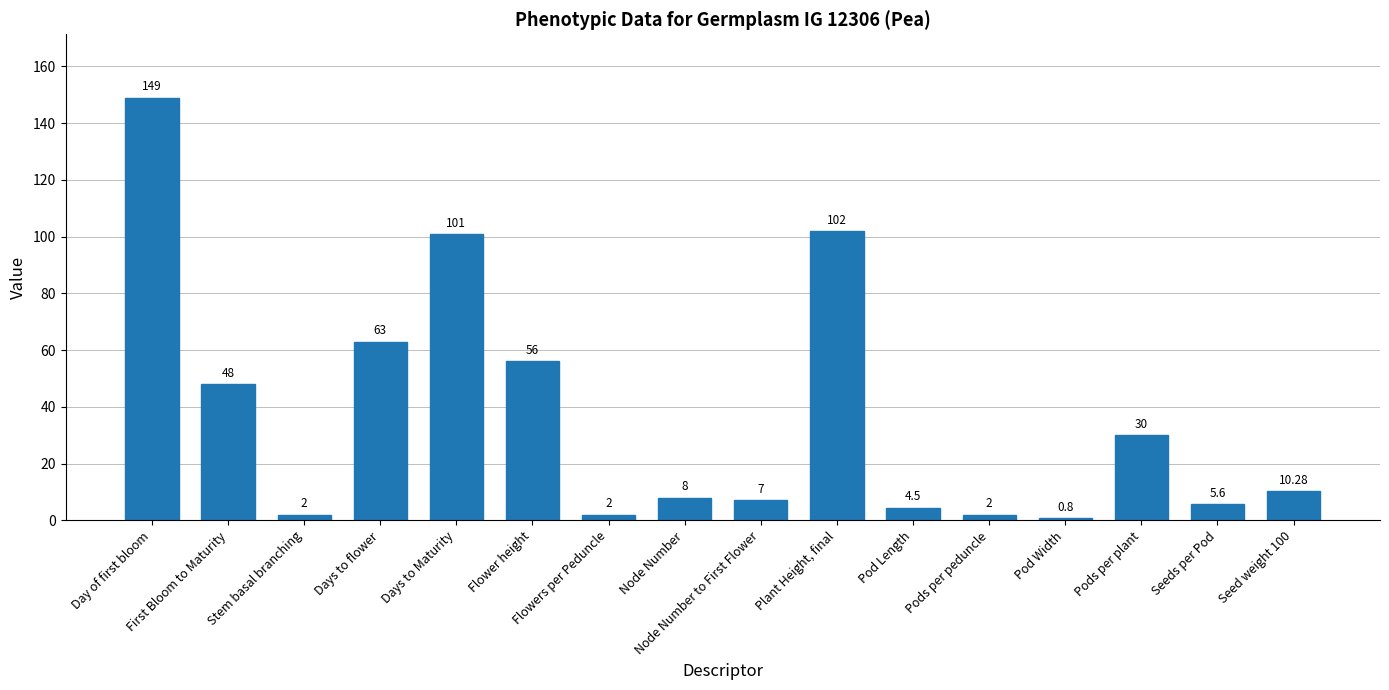

What is the value of the 6th bar from the left?

56.0